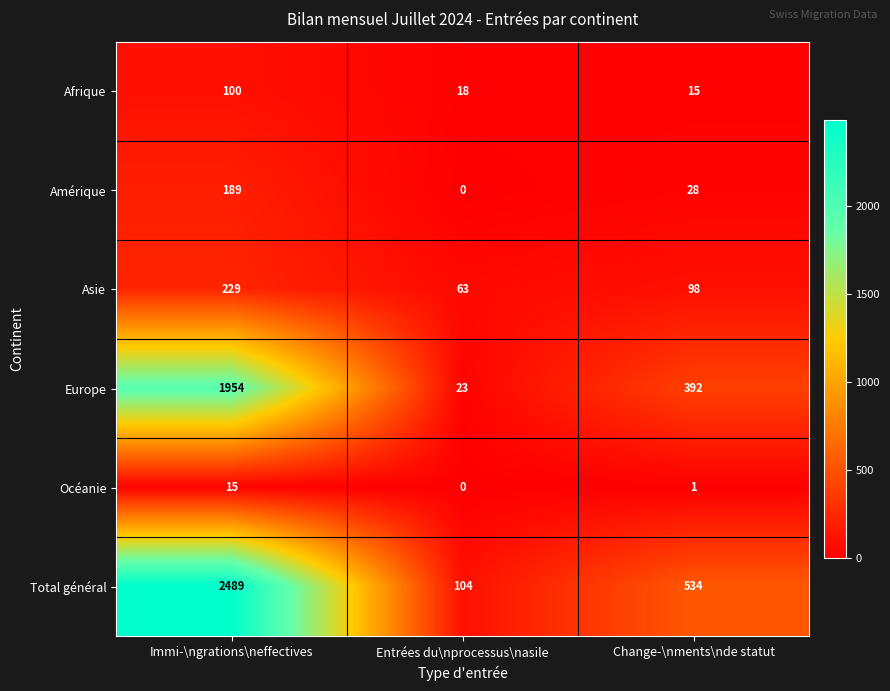

Where does the Océanie series first go above 1?

Immi-\ngrations\neffectives